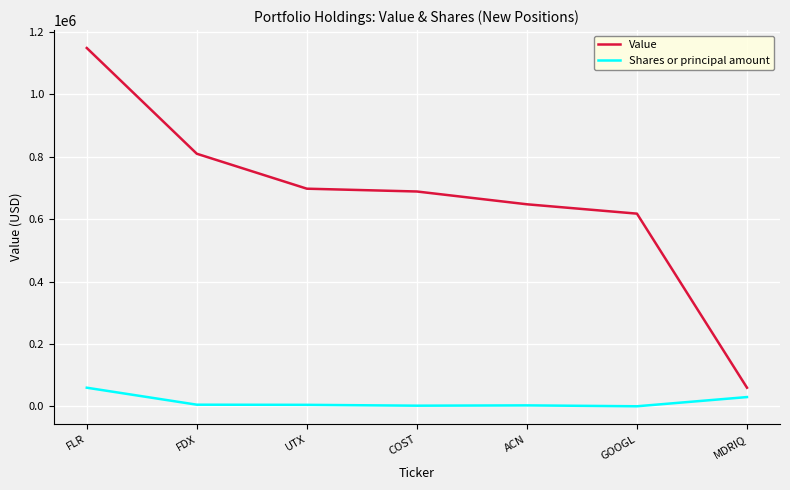

What are all the series names shown in the legend?

Value, Shares or principal amount